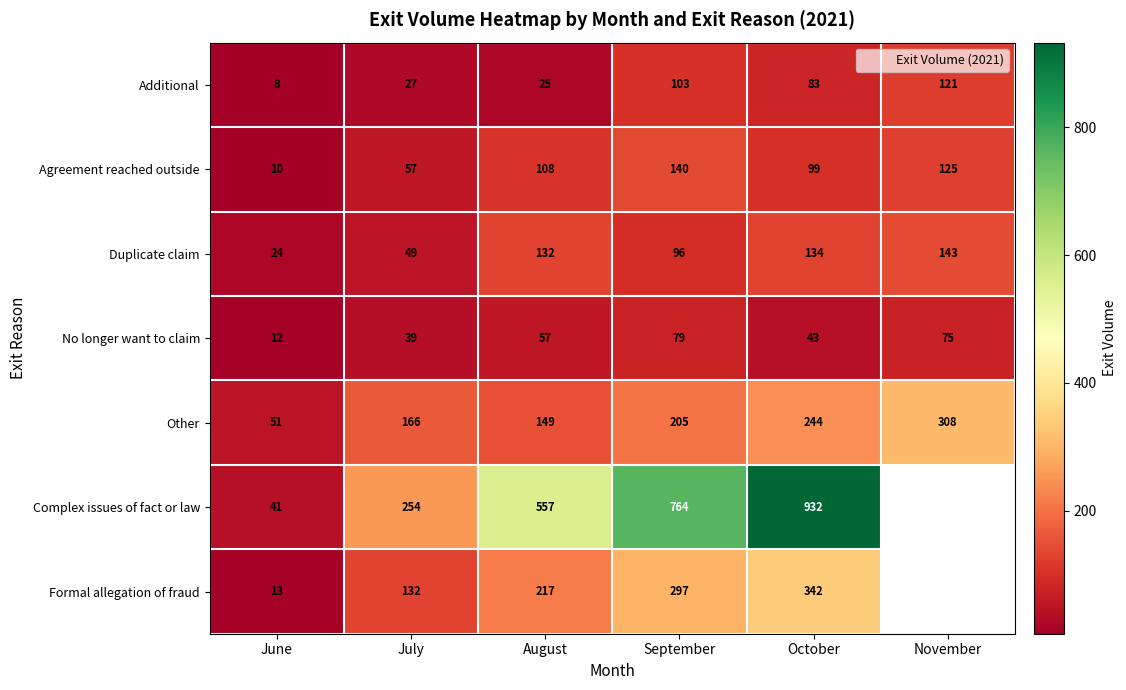

What is the total value across all series at July?

724.0